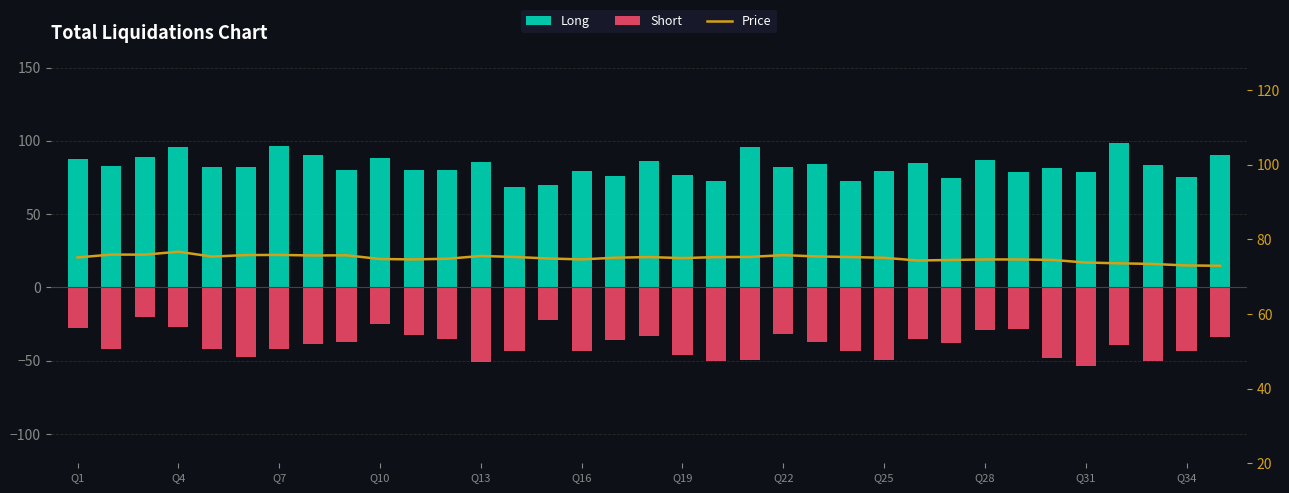

Which series has the widest spread of values?

Short